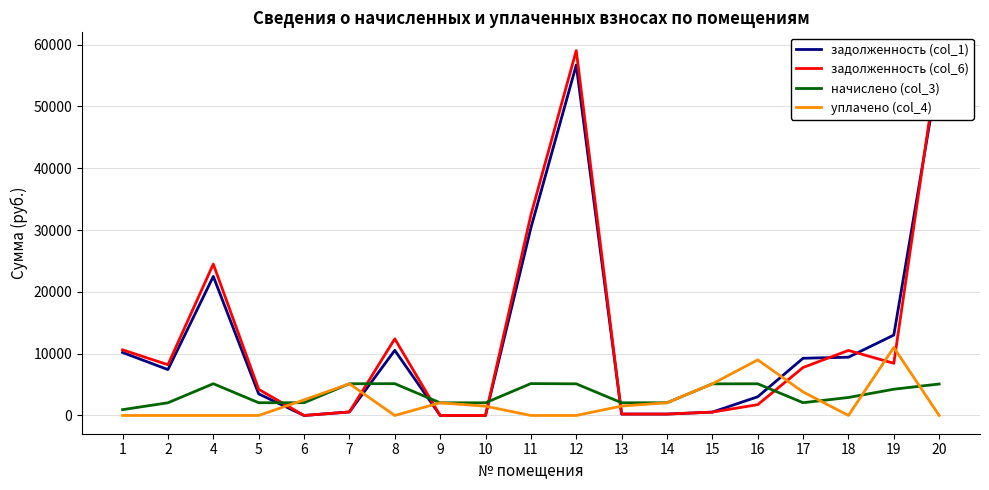

How many values in the начислено (col_3) series are below 2911?

9